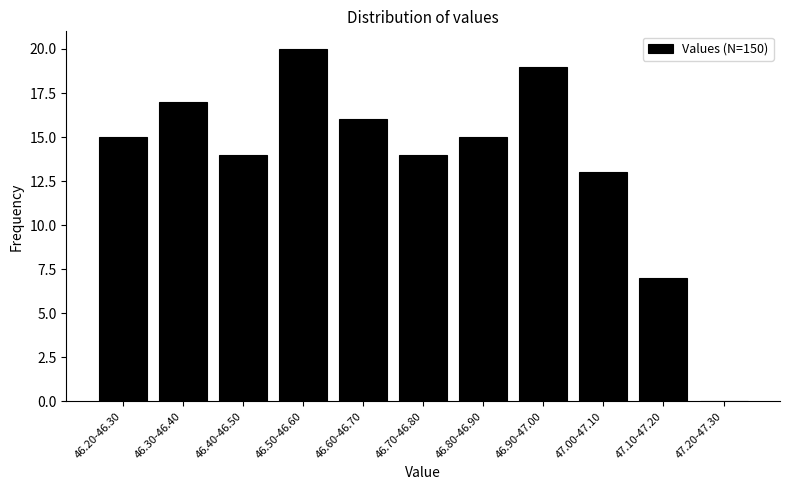

Reading right to left, transcribe all the data shown in this chart.

47.20-47.30=0	47.10-47.20=7	47.00-47.10=13	46.90-47.00=19	46.80-46.90=15	46.70-46.80=14	46.60-46.70=16	46.50-46.60=20	46.40-46.50=14	46.30-46.40=17	46.20-46.30=15